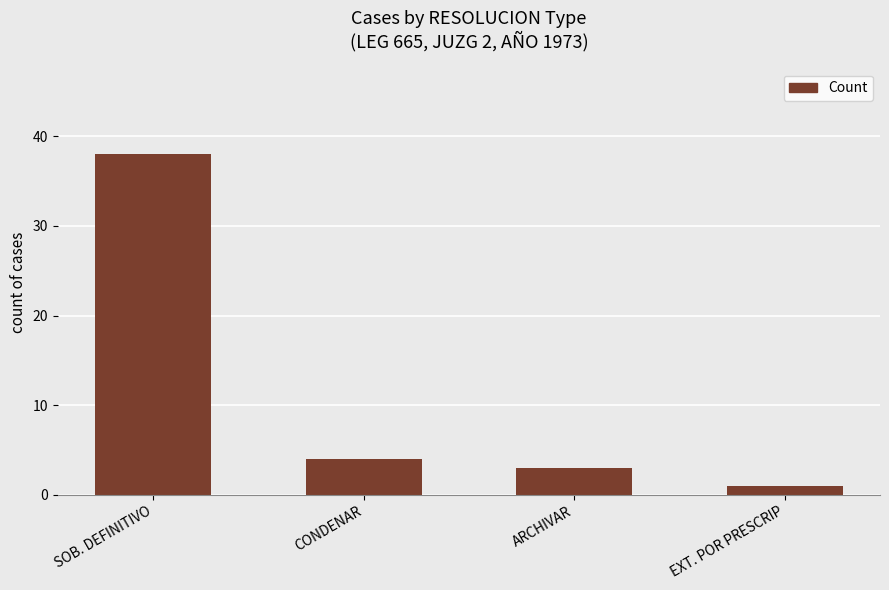

Which category has the highest value across all series?

SOB. DEFINITIVO